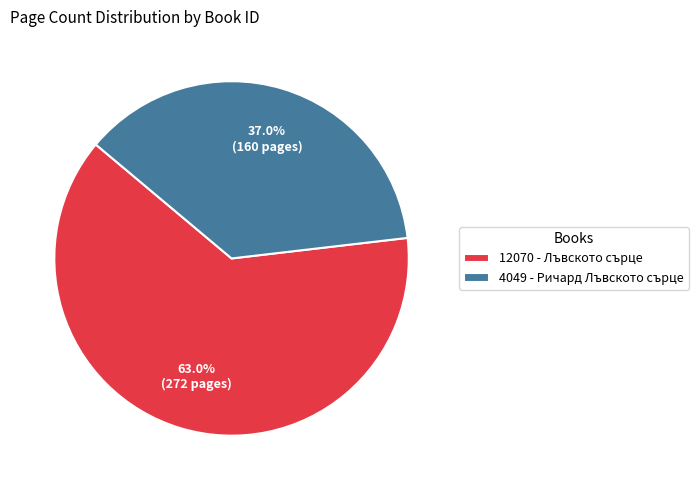

To the nearest percent, what percentage of the pie is 12070 - Лъвското сърце?

63%